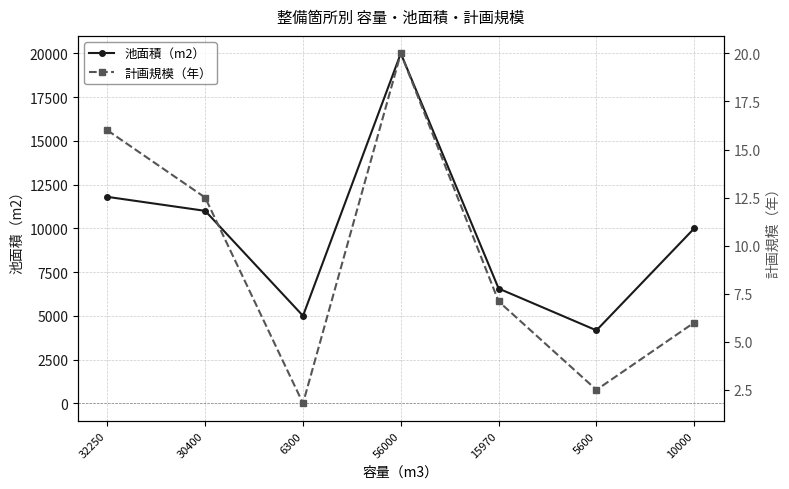

Where is the first local minimum for 計画規模（年）?

6300